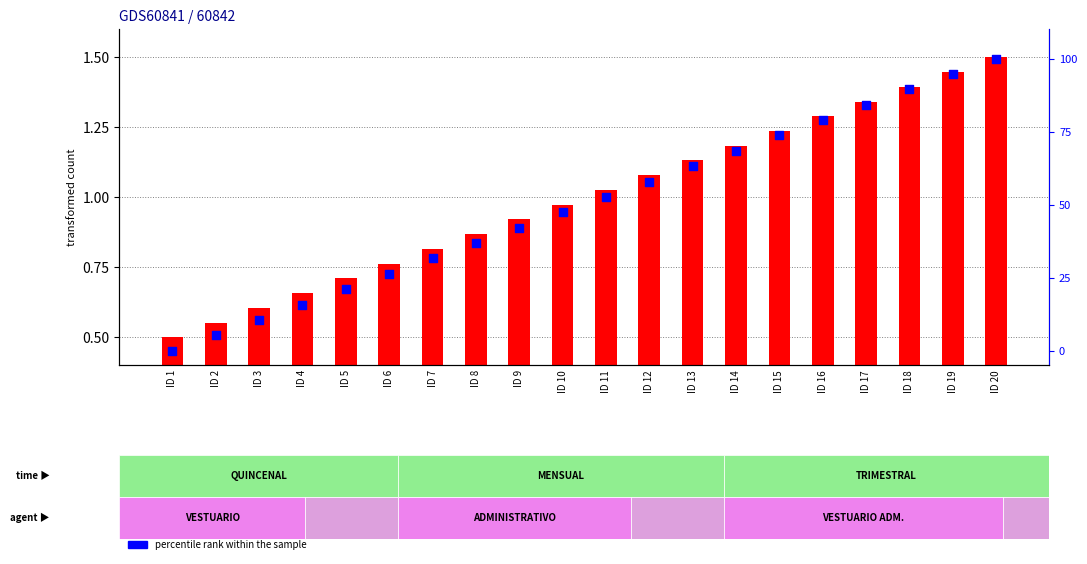

At which category is the sum across all series the highest?

ID 20